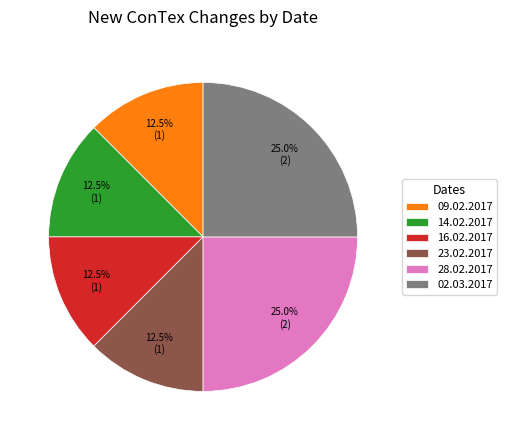

Is there a majority slice in this chart?

No